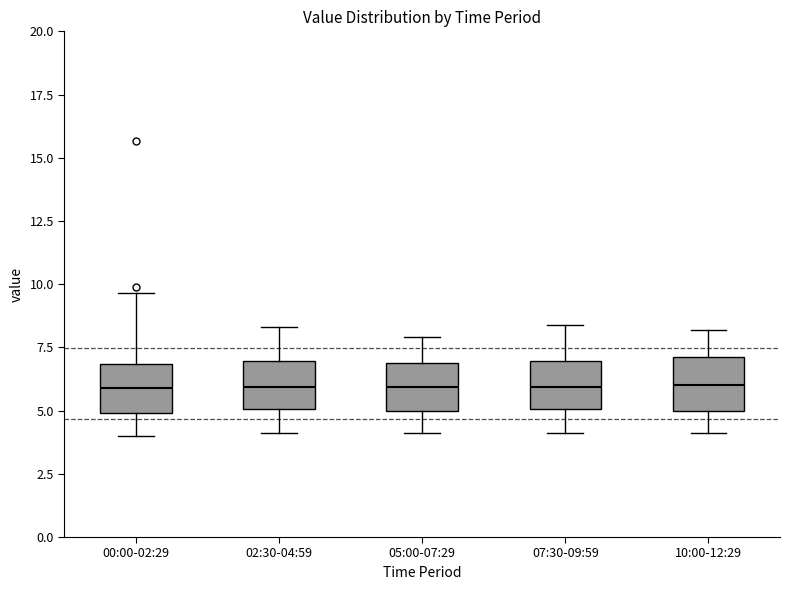

Where is the upper edge of the box for 05:00-07:29 on the y-axis? The values are not printed on the chart, so give them approximately, as read against the axis.

7.0